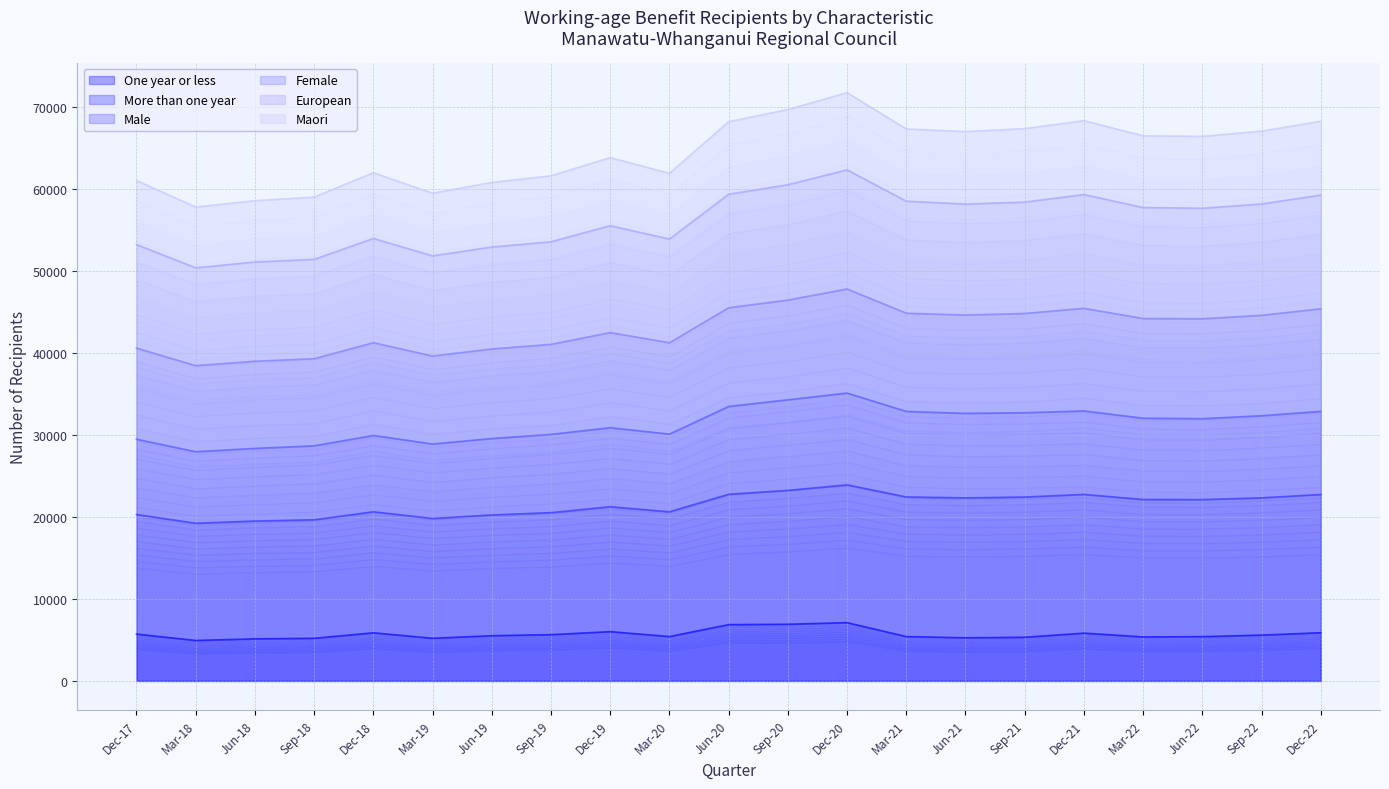

Does the chart display data point markers on the line(s)?

No